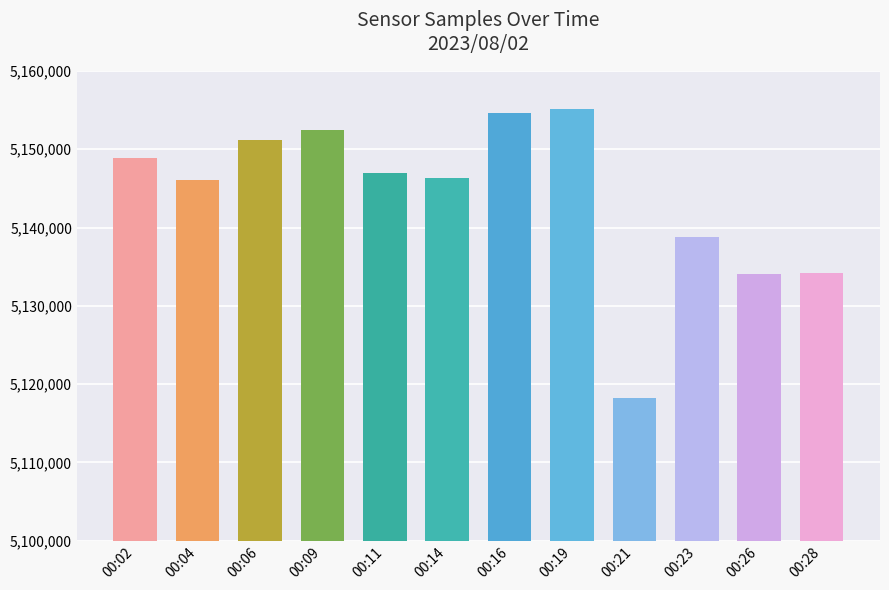

What is the sum of all values?

61727154